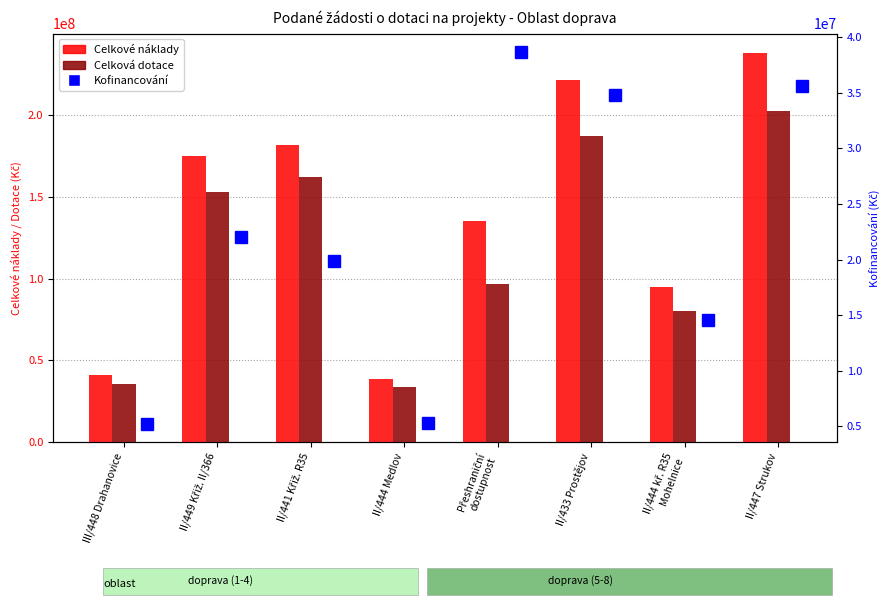

The value of Kofinancování at II/441 Křiž. R35 is 29578172. True or false?

False